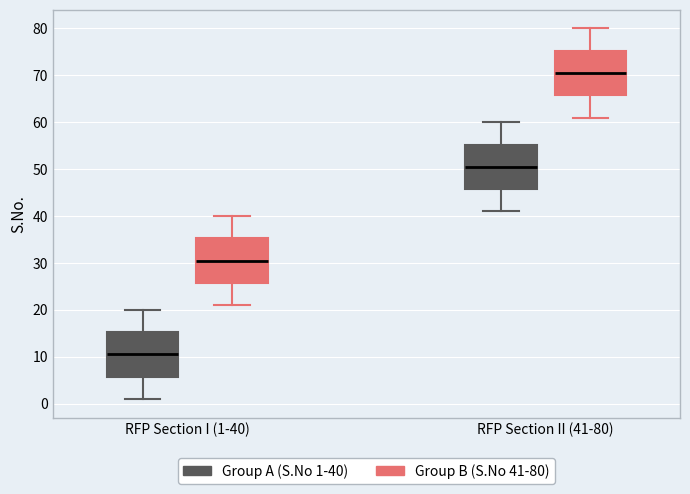

Where is the lower edge of the box for RFP Section II (41-80) (Group A (S.No 1-40)) on the y-axis? The values are not printed on the chart, so give them approximately, as read against the axis.

46